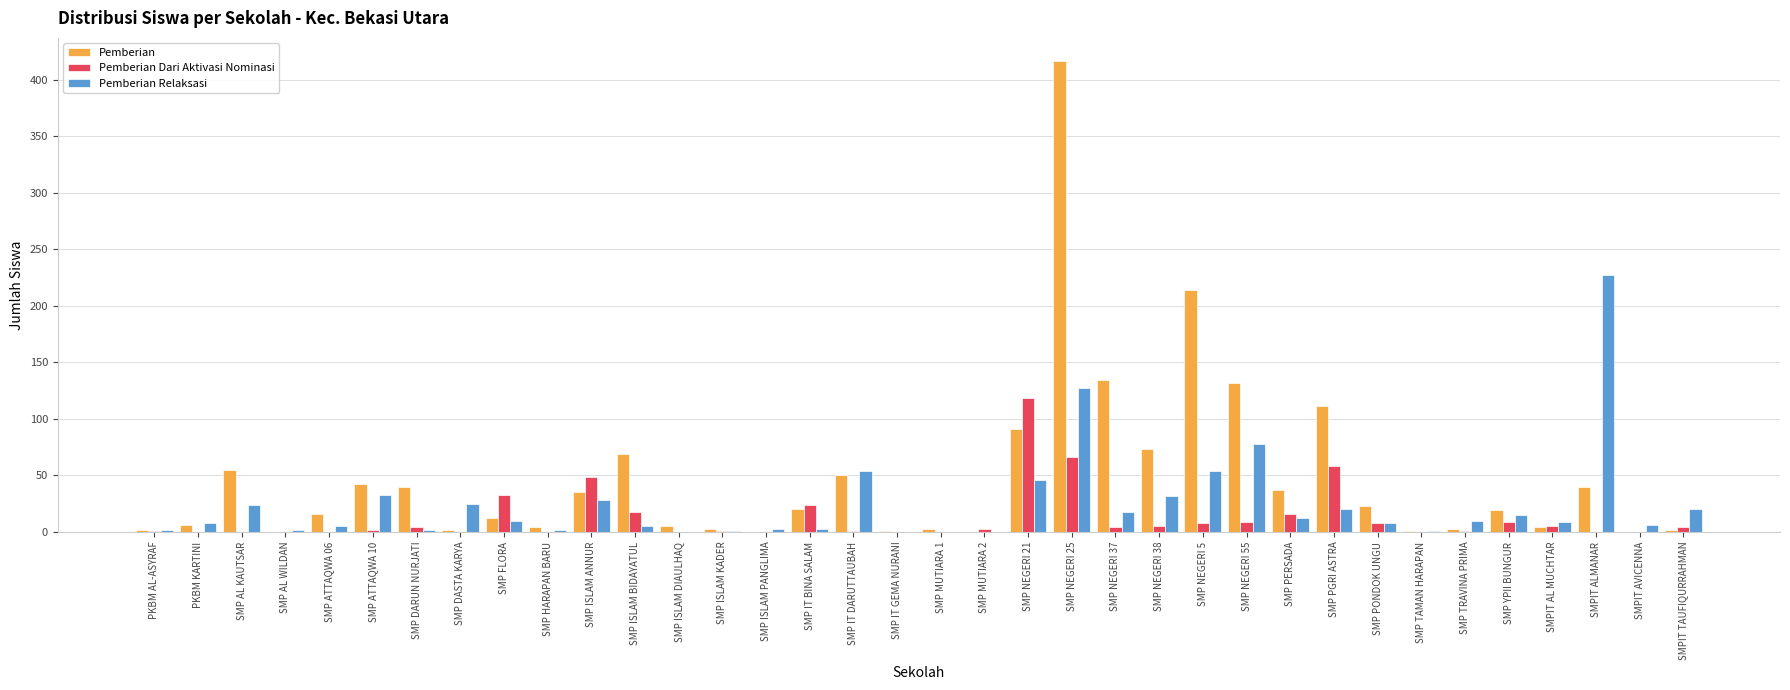

What is the total value across all series at SMP AL KAUTSAR?

79